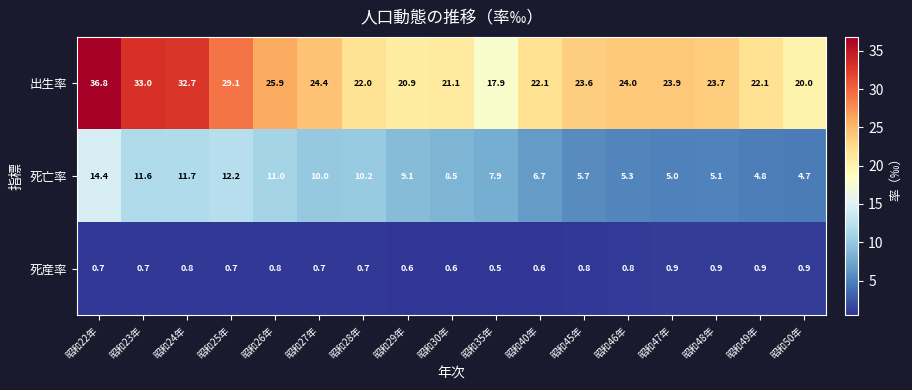

What is the total value across all series at 昭和23年?

45.3